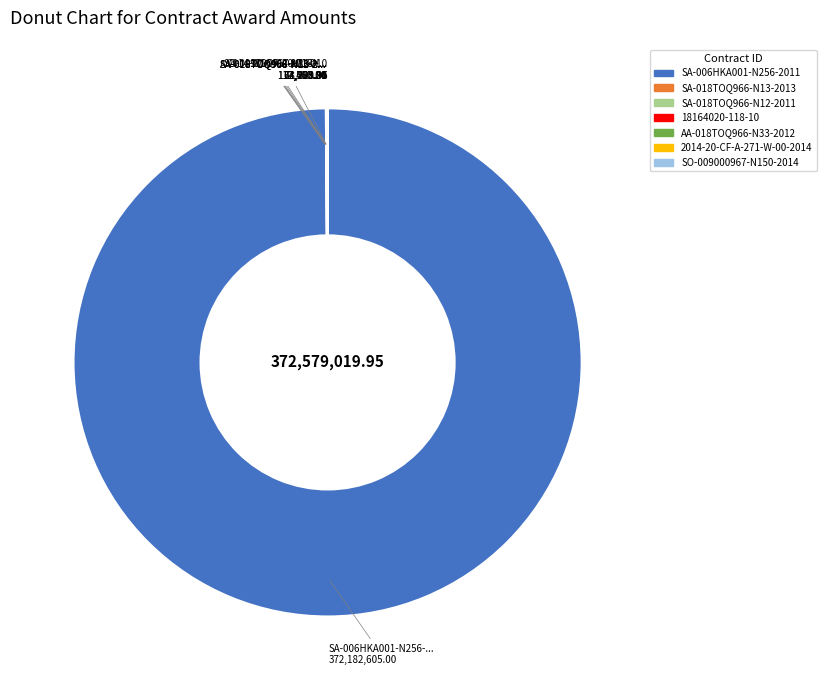

Is there any slice that represents more than half of the pie?

Yes